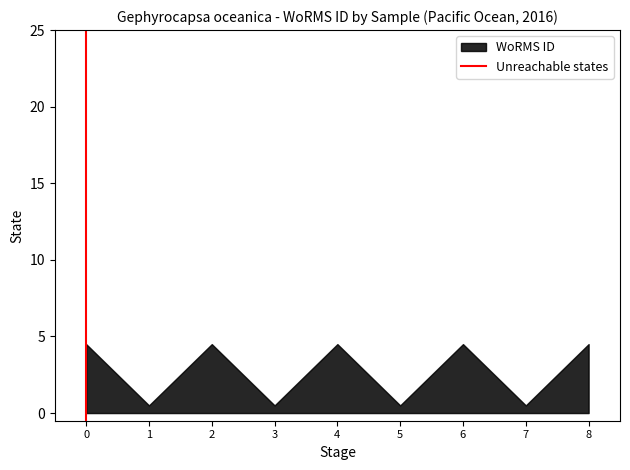

The chart shows a value of 1 at 0. True or false?

False